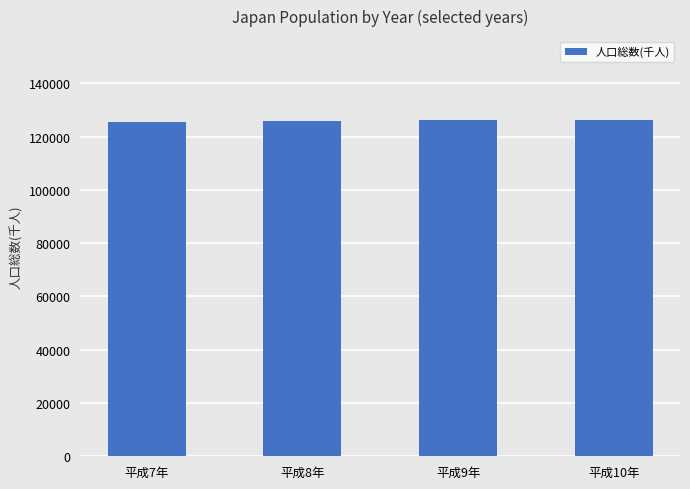

What position from the left is 平成7年?

1